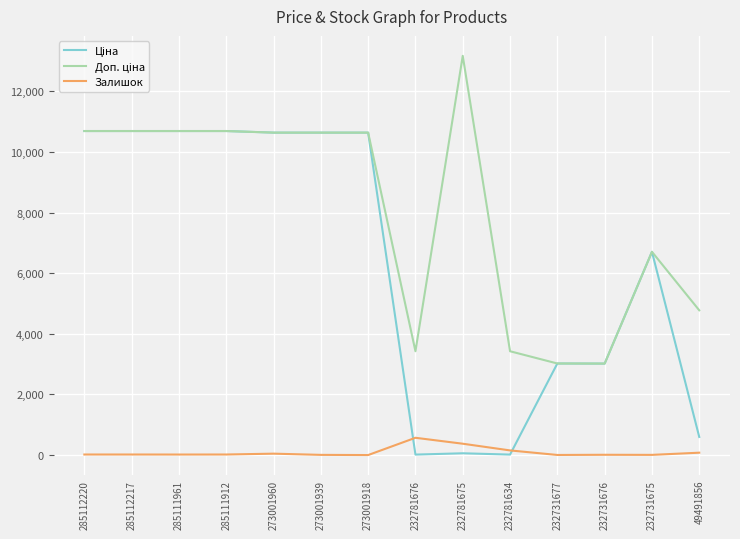

True or false: Залишок has a value of 3.0 at 232731677.

True